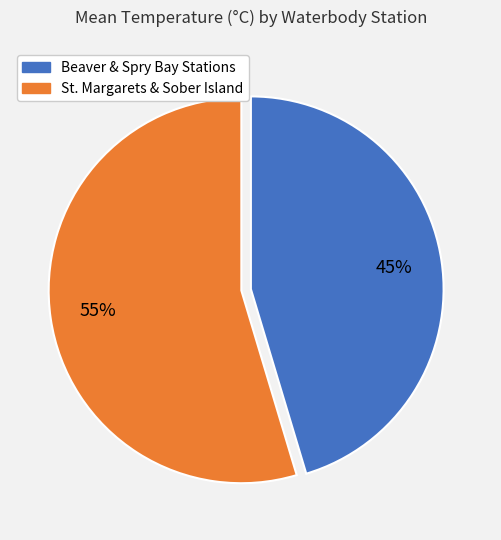

To the nearest percent, what is the average slice percentage?

50%